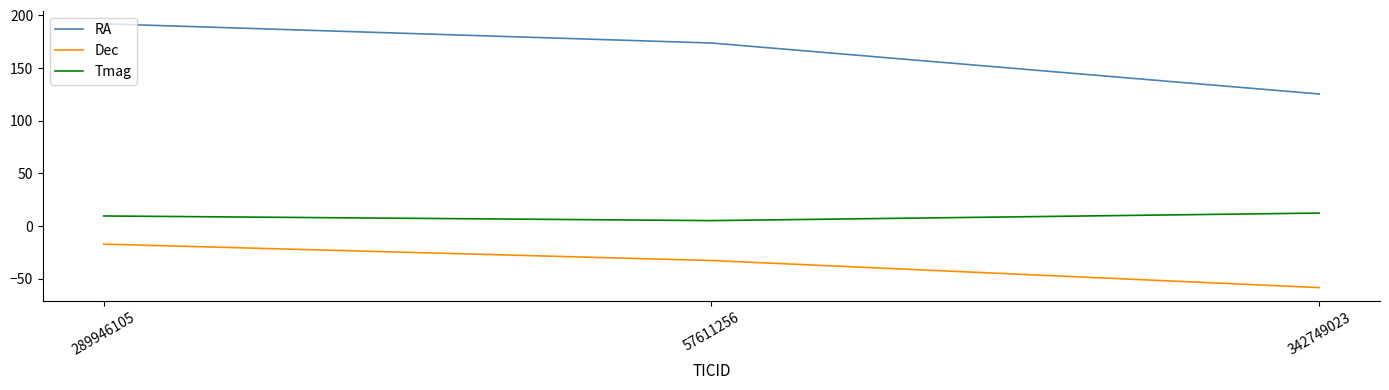

What position from the right is 342749023?

1